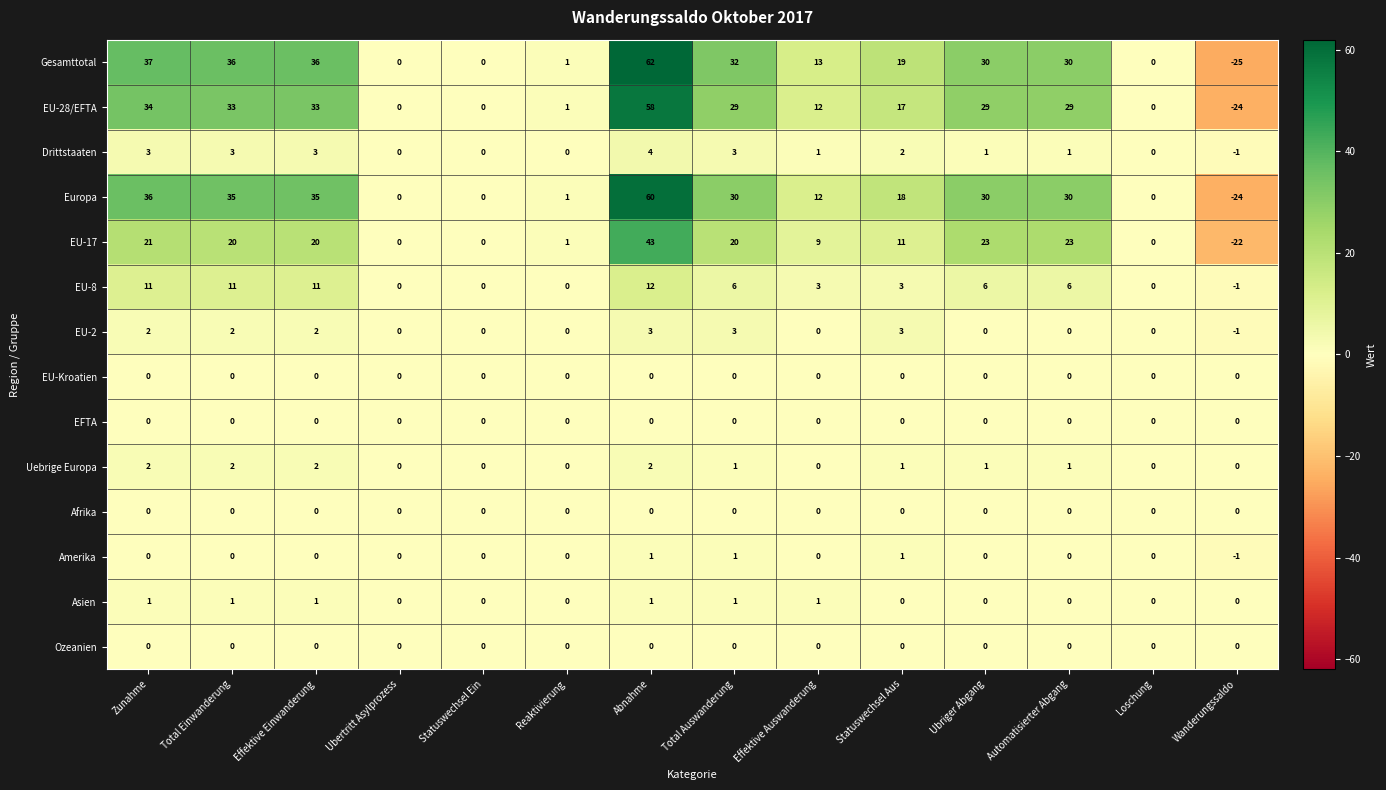

At which label is EU-17 closest to 10?

Effektive Auswanderung